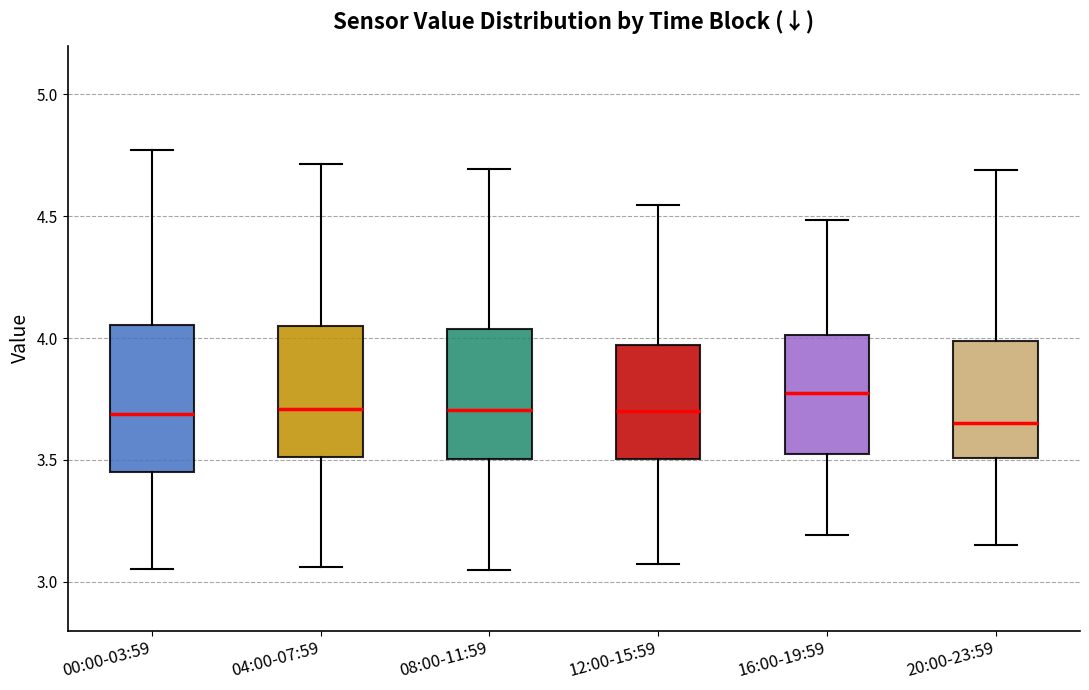

Reading left to right, transcribe this box plot: for each box, give where its median line is, the range the box spans, and where its two whiskers end, as read against the y-axis. The values are not printed on the chart, so give them approximately, as read against the axis.

00:00-03:59: median 3.70, box 3.45 to 4.05, whiskers 3.05 to 4.75
04:00-07:59: median 3.70, box 3.50 to 4.05, whiskers 3.05 to 4.70
08:00-11:59: median 3.70, box 3.50 to 4.05, whiskers 3.05 to 4.70
12:00-15:59: median 3.70, box 3.50 to 3.95, whiskers 3.05 to 4.55
16:00-19:59: median 3.80, box 3.55 to 4.00, whiskers 3.20 to 4.50
20:00-23:59: median 3.65, box 3.50 to 4.00, whiskers 3.15 to 4.70